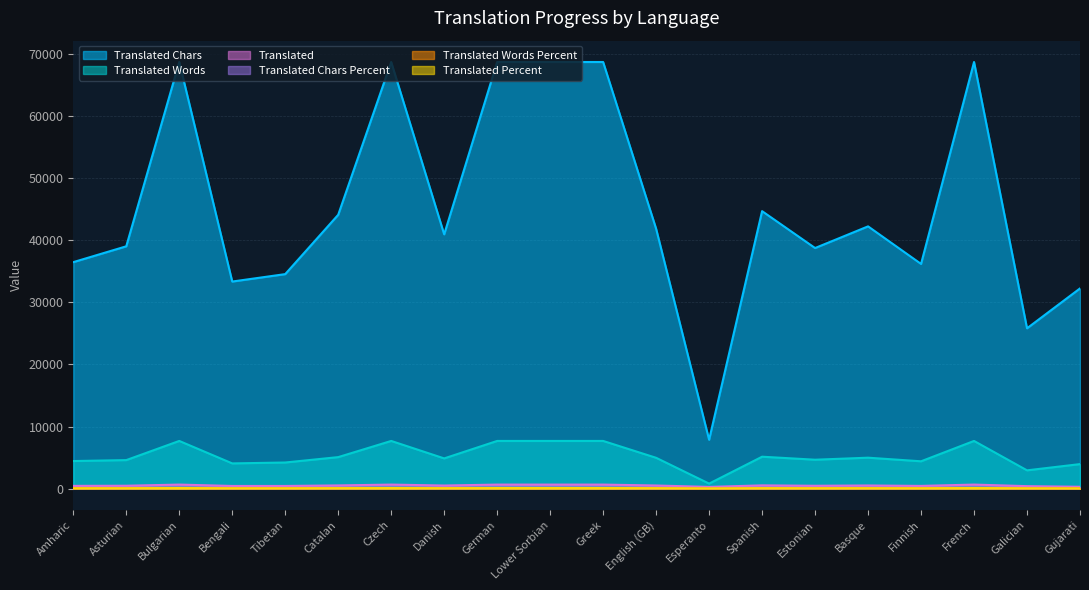

Reading left to right, extract all data points from this chart.

translated_chars: 36447.0	38997.0	68650.0	33326.0	34520.0	44069.0	68650.0	40923.0	68650.0	68650.0	68650.0	41816.0	7869.0	44652.0	38718.0	42203.0	36160.0	68650.0	25802.0	32219.0
translated_words: 4444.0	4596.0	7679.0	4065.0	4210.0	5076.0	7679.0	4869.0	7679.0	7679.0	7679.0	4966.0	812.0	5142.0	4658.0	4984.0	4404.0	7679.0	2949.0	3952.0
translated: 449.0	470.0	656.0	435.0	435.0	521.0	656.0	503.0	656.0	656.0	656.0	508.0	284.0	529.0	466.0	511.0	444.0	656.0	405.0	306.0
translated_percent: 68.4	71.6	100.0	66.3	66.3	79.4	100.0	76.6	100.0	100.0	100.0	77.4	43.2	80.6	71.0	77.8	67.6	100.0	61.7	46.6
translated_words_percent: 57.8	59.8	100.0	52.9	54.8	66.1	100.0	63.4	100.0	100.0	100.0	64.6	10.5	66.9	60.6	64.9	57.3	100.0	38.4	51.4
translated_chars_percent: 53.0	56.8	100.0	48.5	50.2	64.1	100.0	59.6	100.0	100.0	100.0	60.9	11.4	65.0	56.3	61.4	52.6	100.0	37.5	46.9